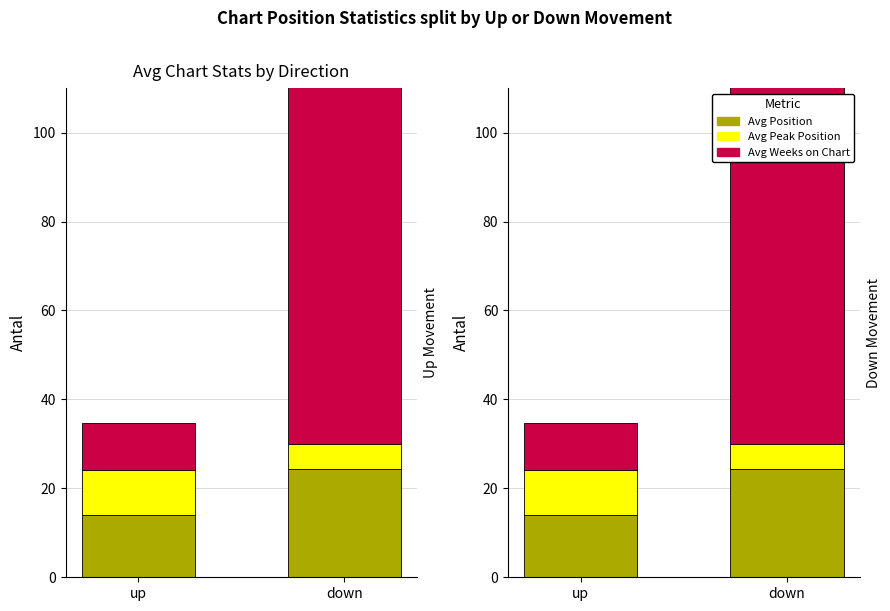

True or false: Avg Weeks on Chart has a value of 143.3 at down.

False